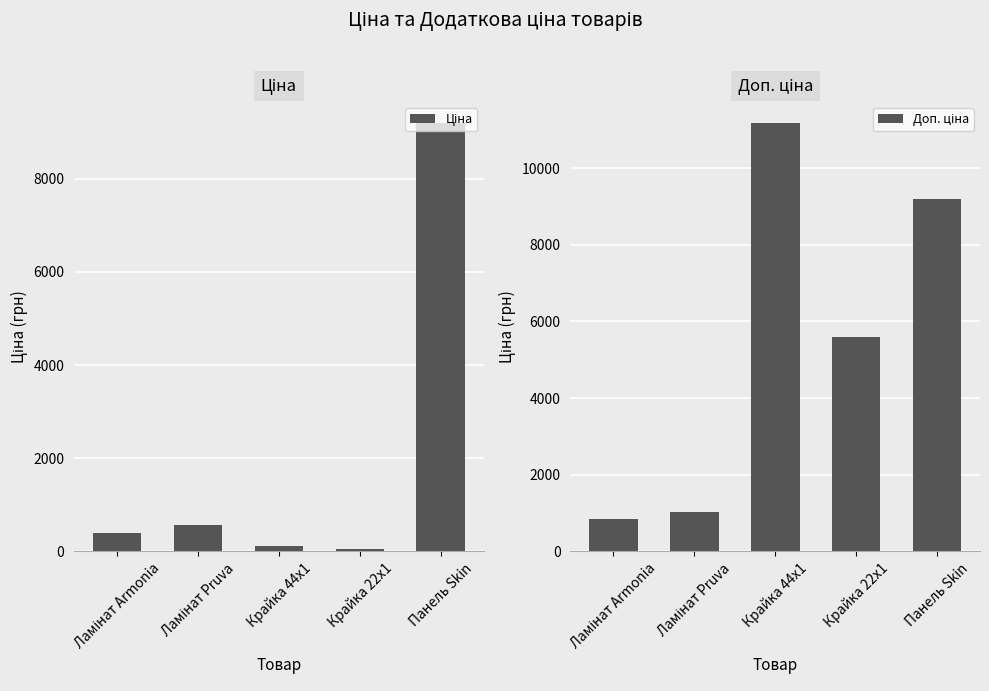

At Ламінат Armonia, list the series in order from largest to smallest.

Доп. ціна, Ціна